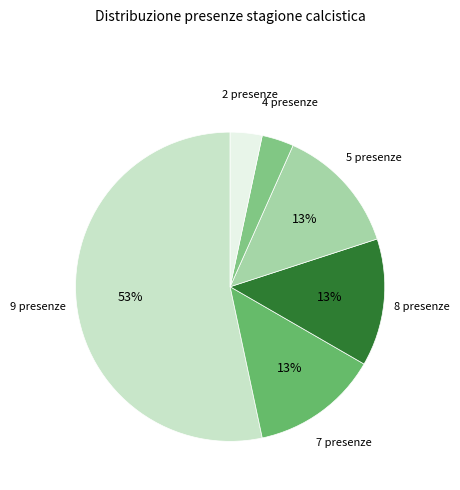

How many slices are in this pie chart?

6